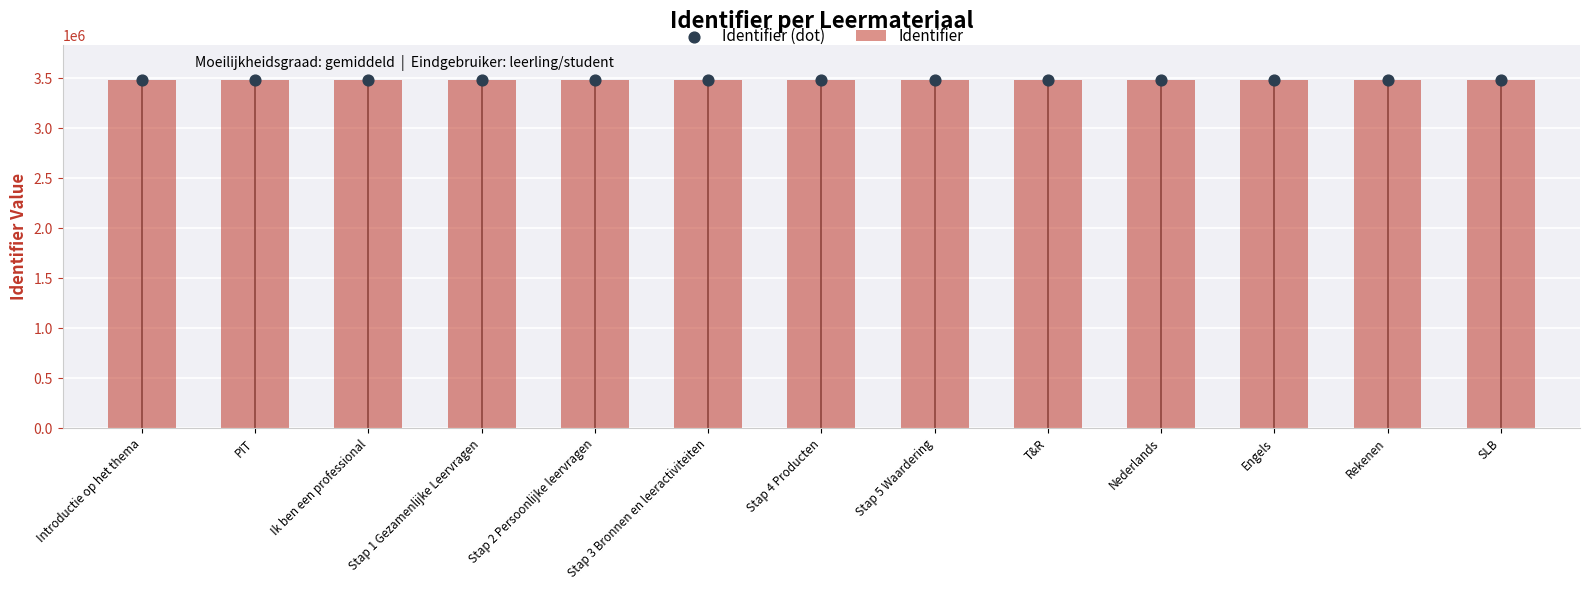

At which category is the sum across all series the highest?

SLB